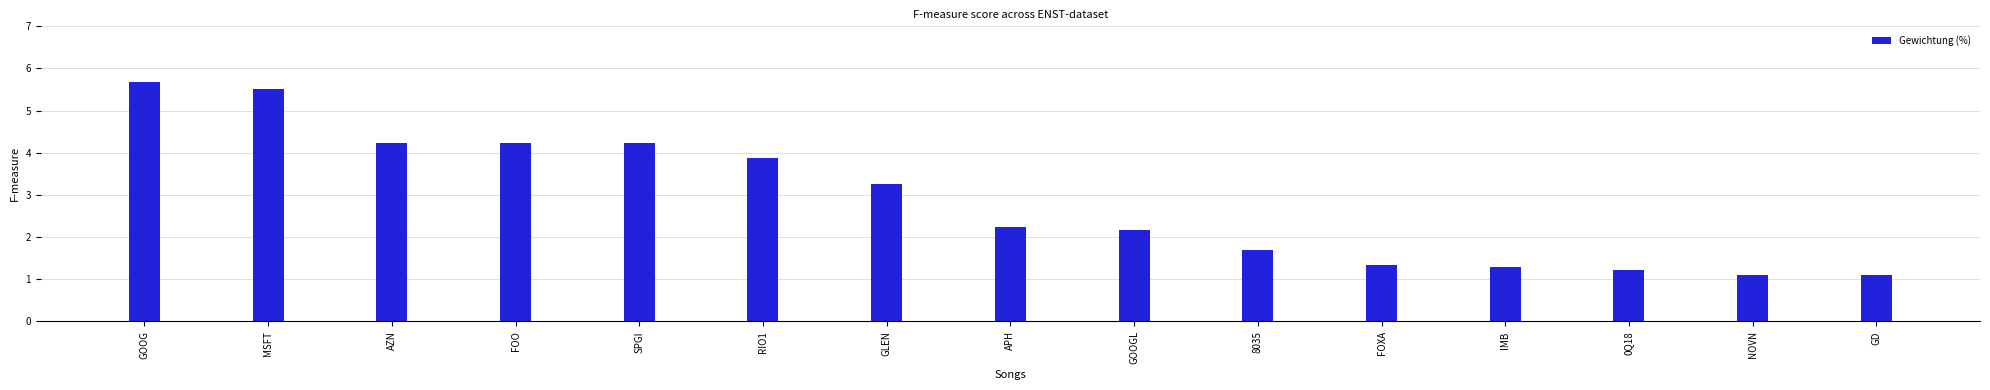

What is the minimum value shown in the chart?

1.1